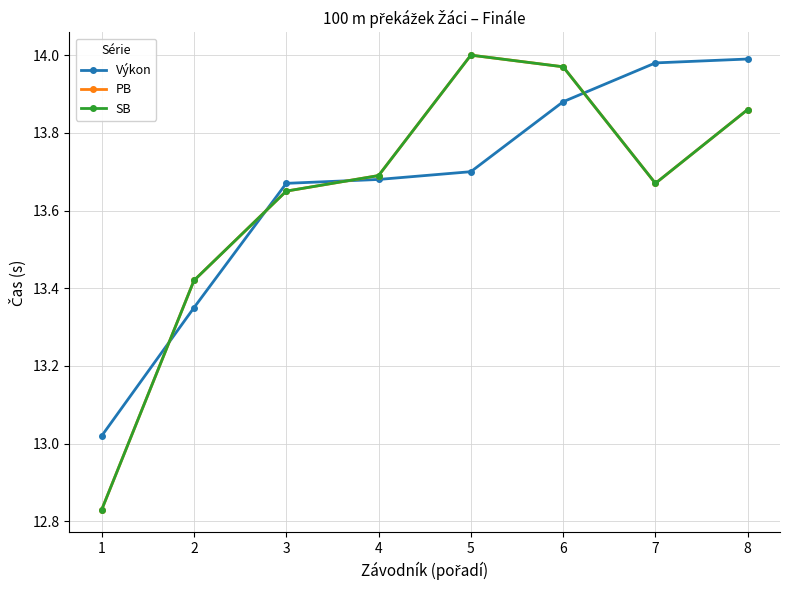

Does the chart have visible grid lines?

Yes